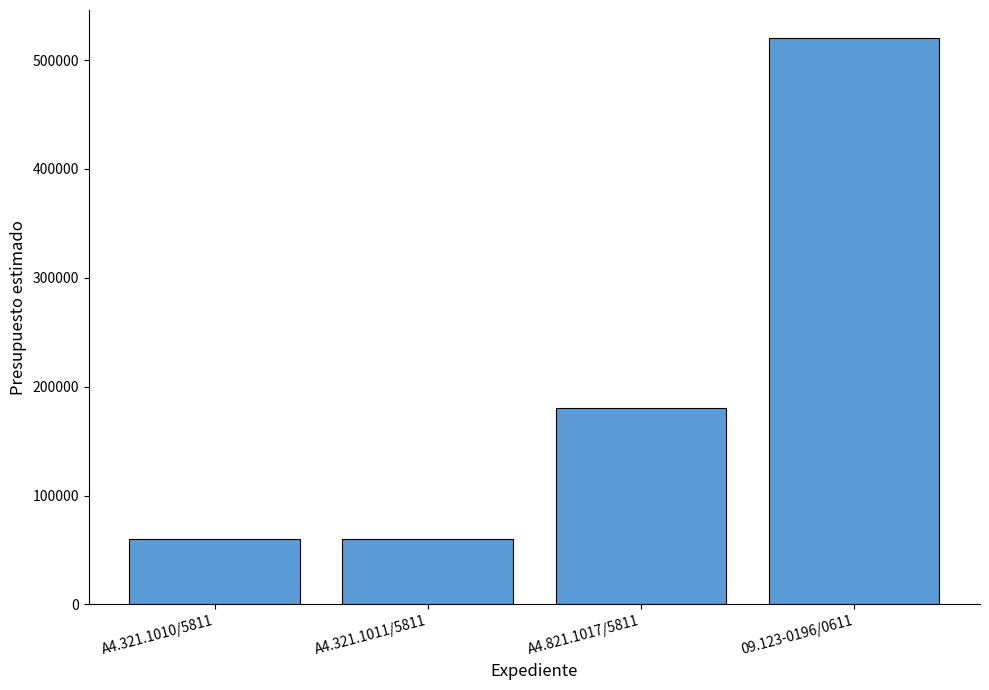

What is the difference between the second highest and second lowest values?

121046.8